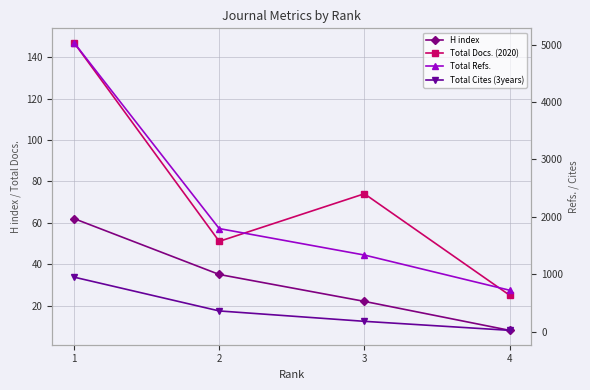

At how many categories does at least one series exceed 2073?

1